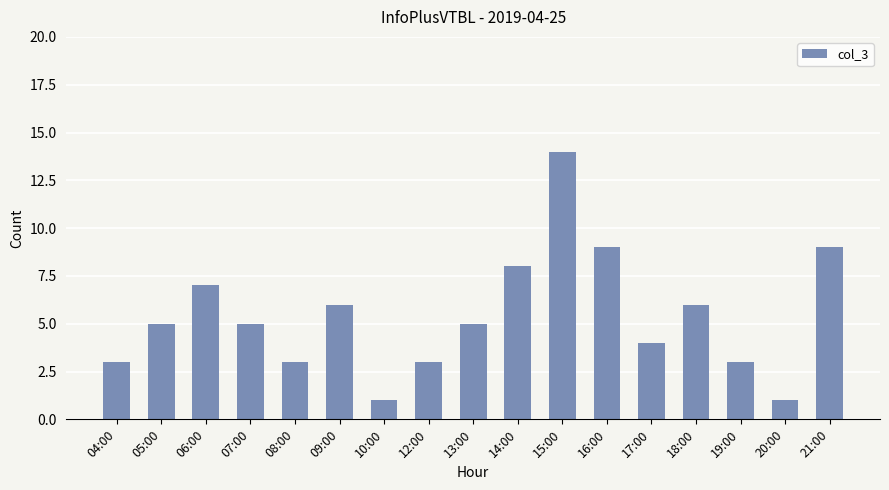

At which category does the chart reach its peak across all series?

15:00